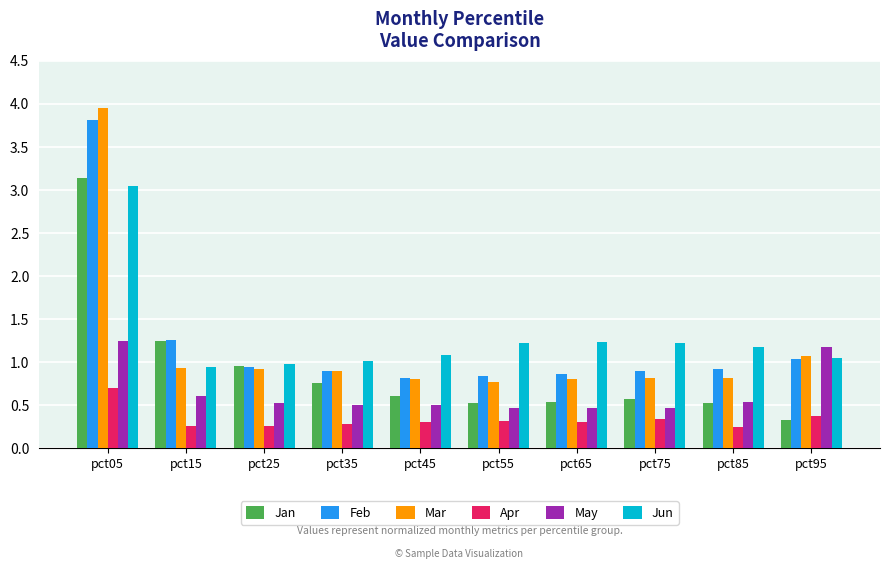

What is the sum of the May values at pct05 and pct95?

2.4